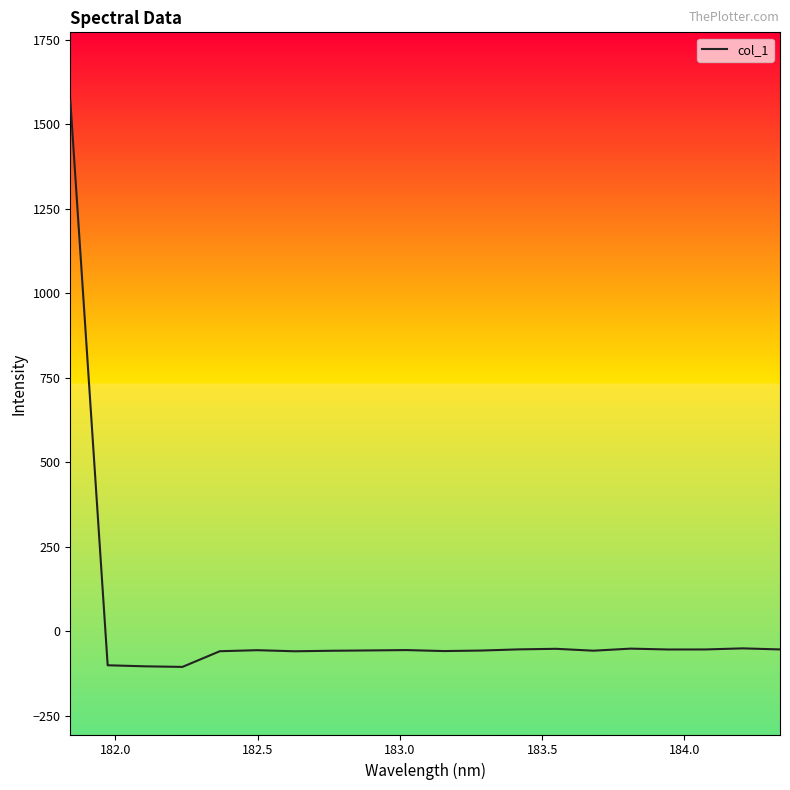

What is the greatest value displayed?

1571.5